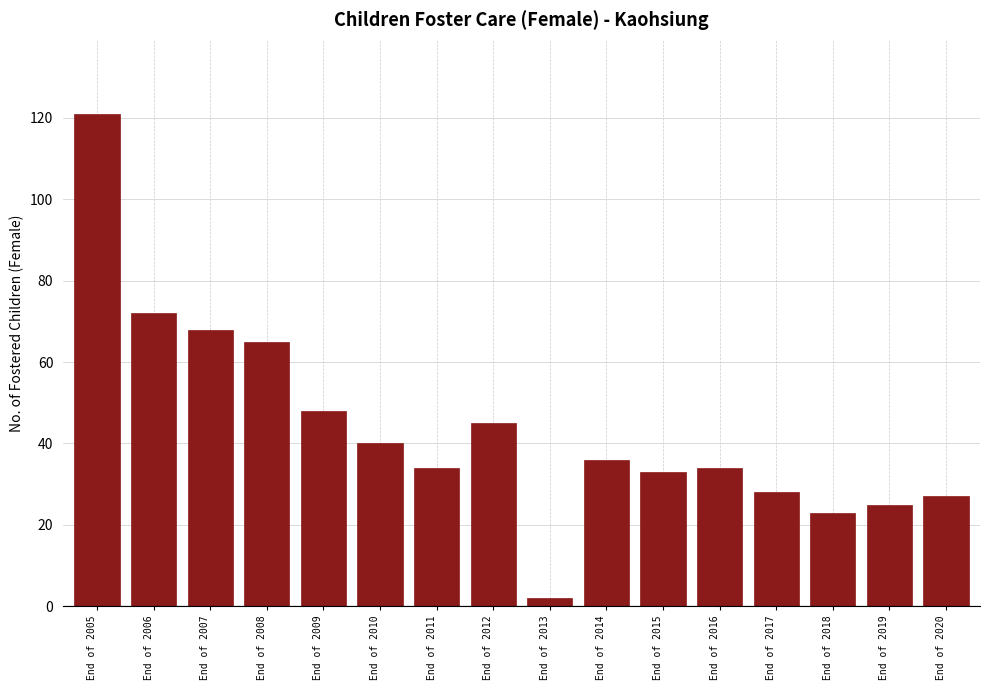

Reading left to right, transcribe all the data shown in this chart.

121	72	68	65	48	40	34	45	2	36	33	34	28	23	25	27